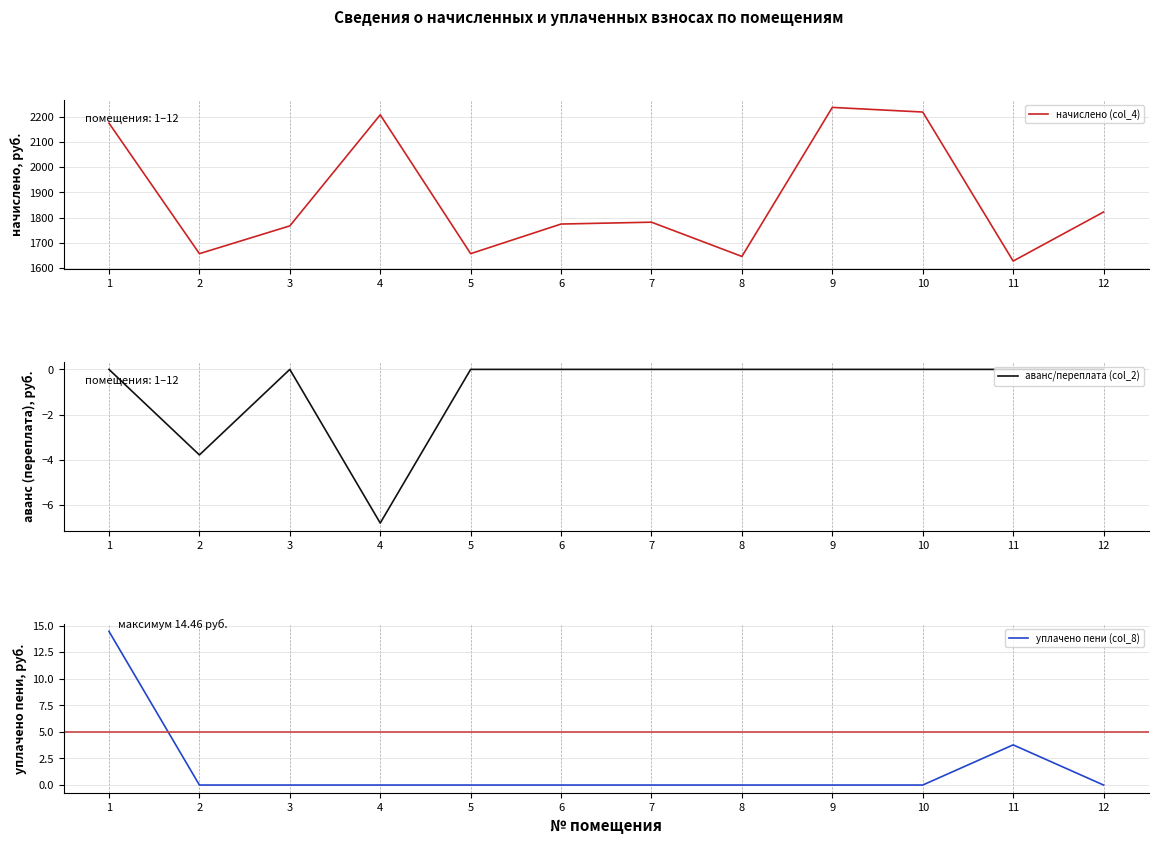

What is the minimum value for аванс/переплата (col_2)?

-6.8